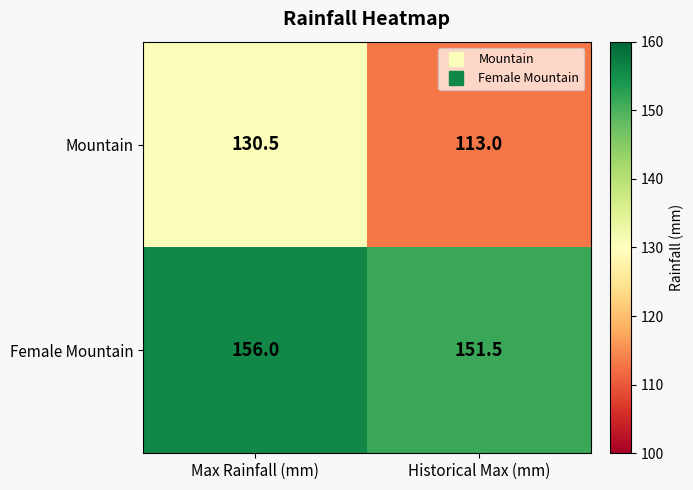

Reading left to right, transcribe all the data shown in this chart.

Mountain: 130.5	113.0
Female Mountain: 156.0	151.5